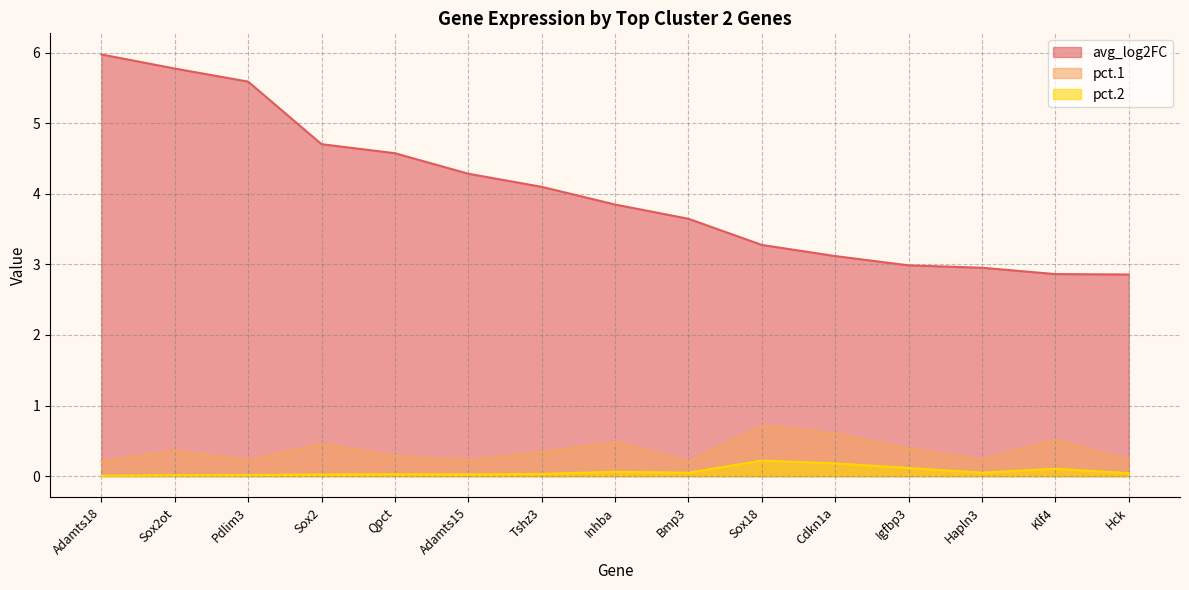

True or false: avg_log2FC and pct.1 cross at least once.

False